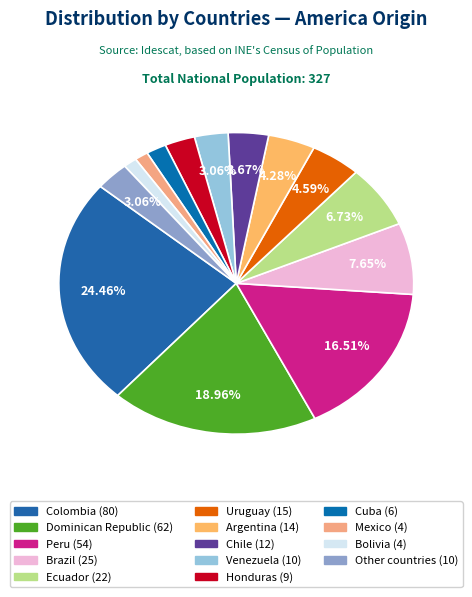

Which has a higher value, Honduras or Uruguay?

Uruguay